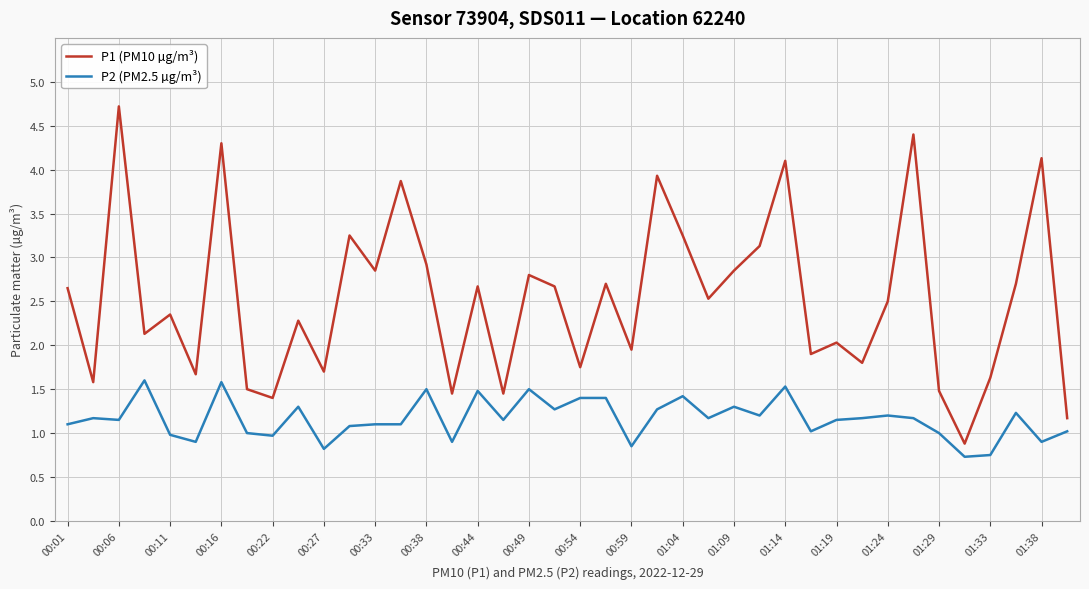

True or false: P1 (PM10 µg/m³) has more than 0 interior local peaks.

True